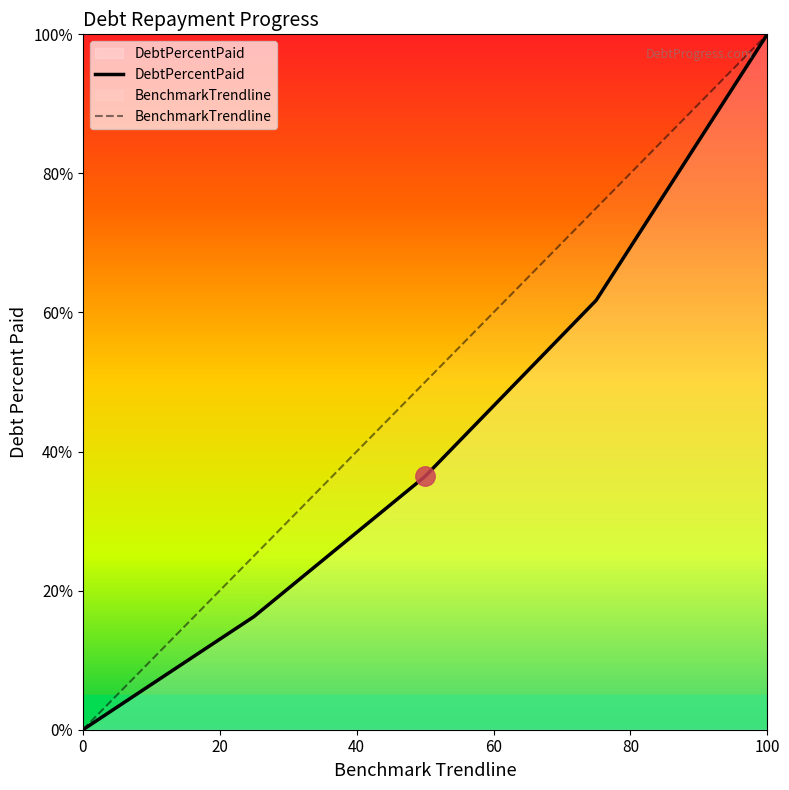

What is the maximum value shown in the chart?

100.0